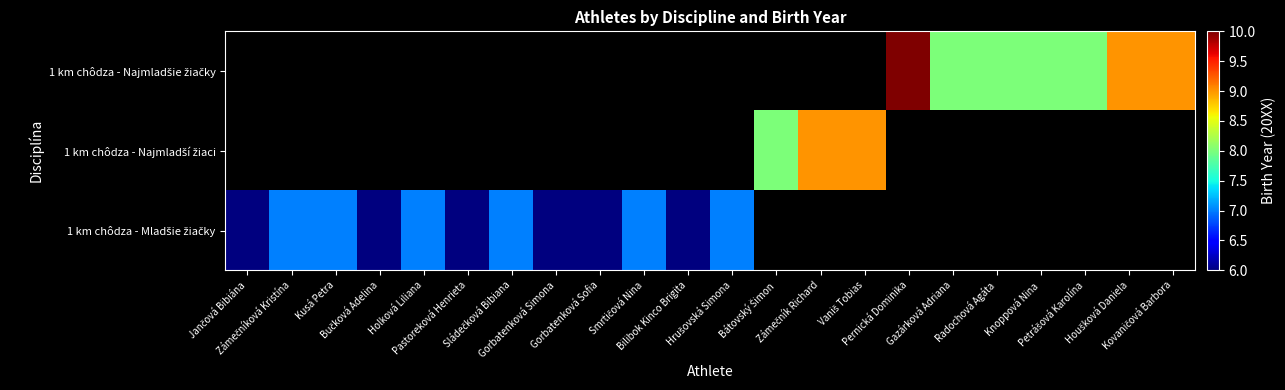

The 1 km chôdza - Mladšie žiačky series shows 7.0 at Kusá Petra. True or false?

True